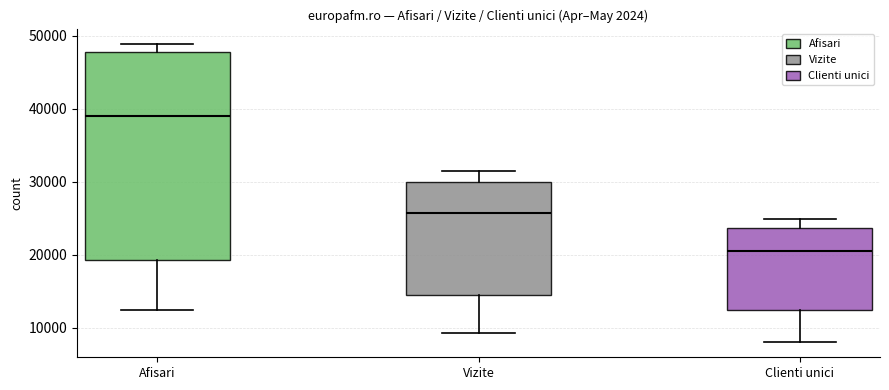

Which box's median line is the highest?

Afisari